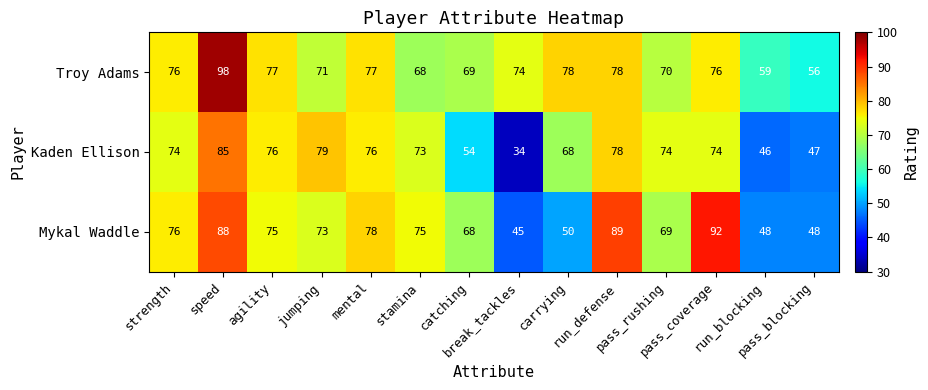

What is the highest value of the Kaden Ellison series?

85